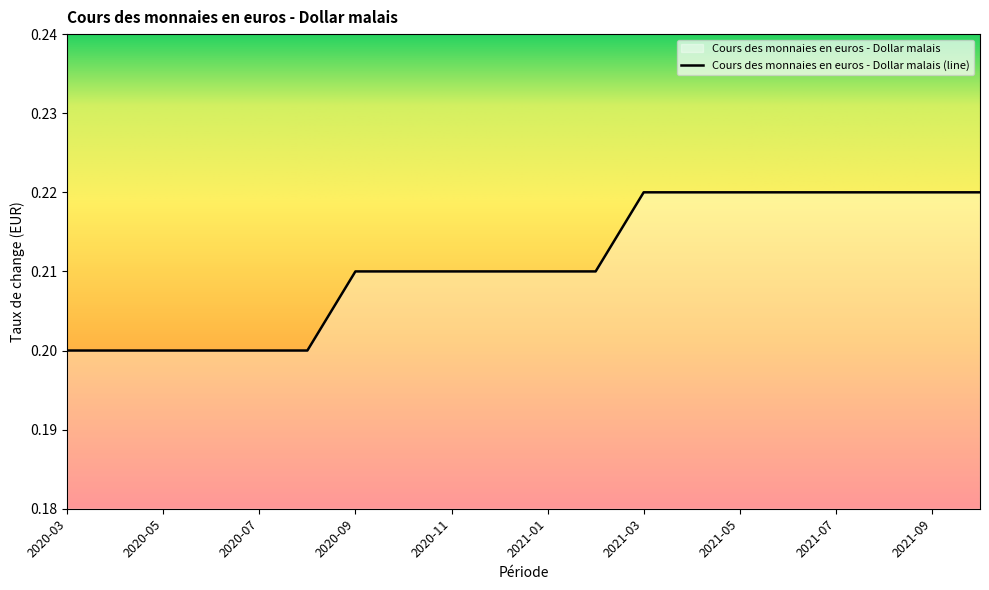

Which has a higher value, 2020-08 or 2020-03?

2020-08